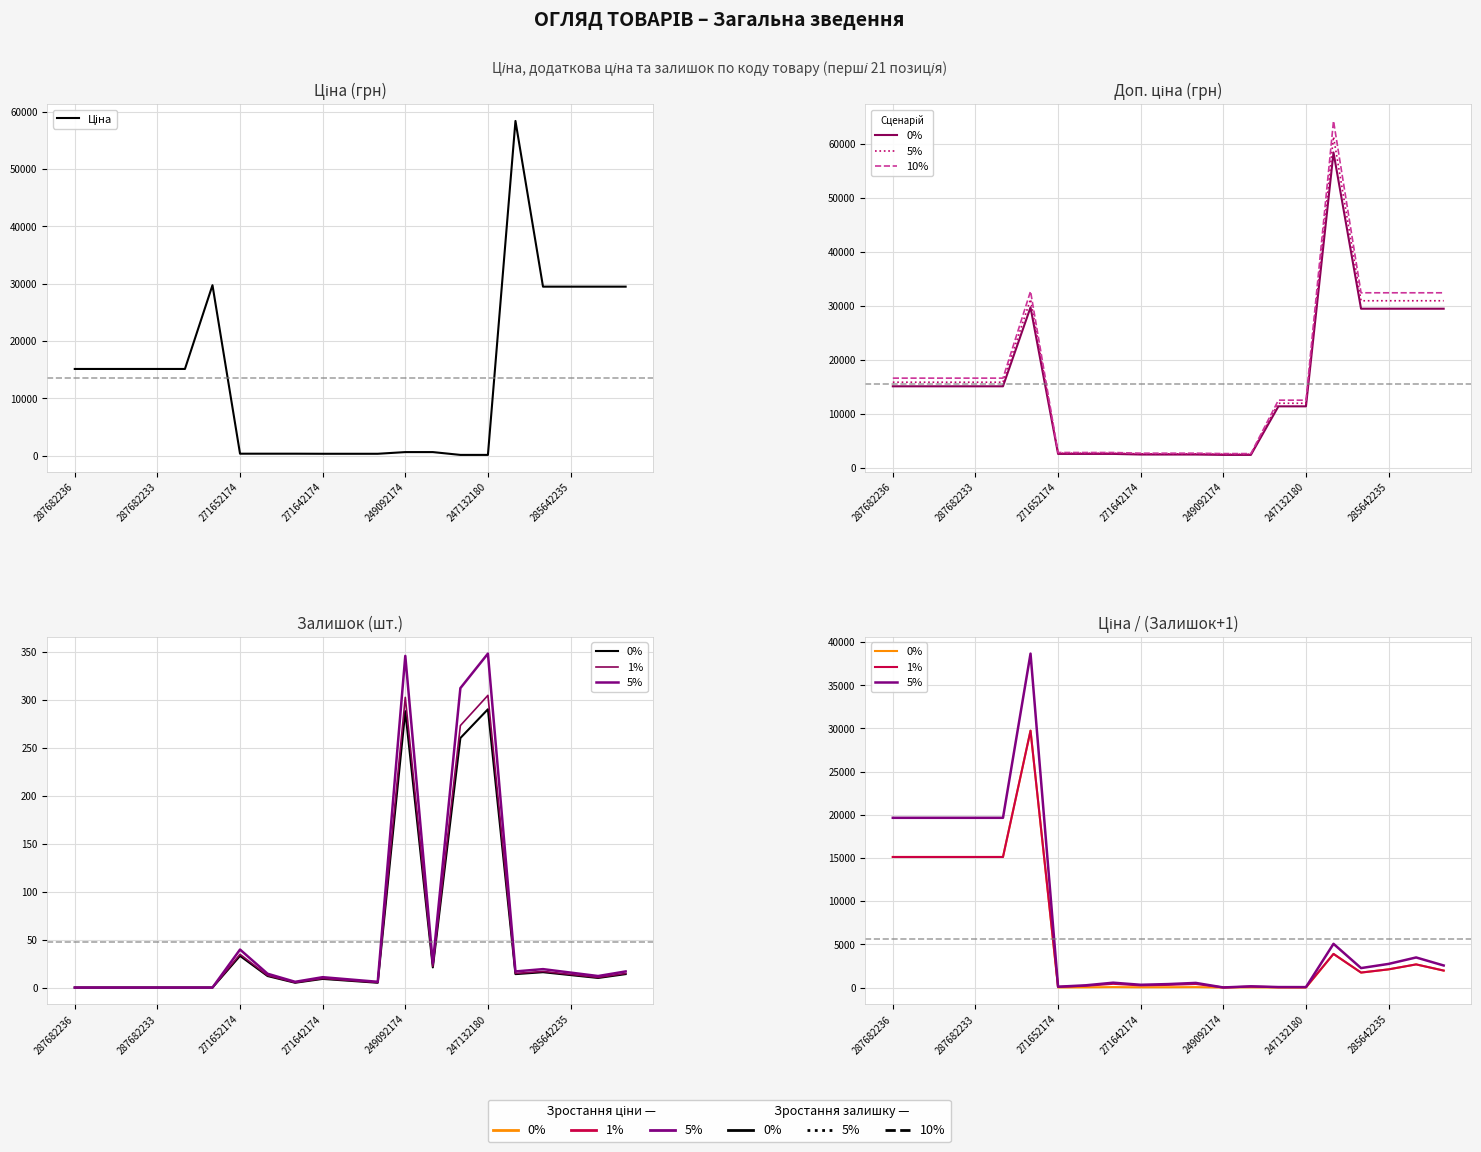

At which label is 5% closest to 19341?

287682236